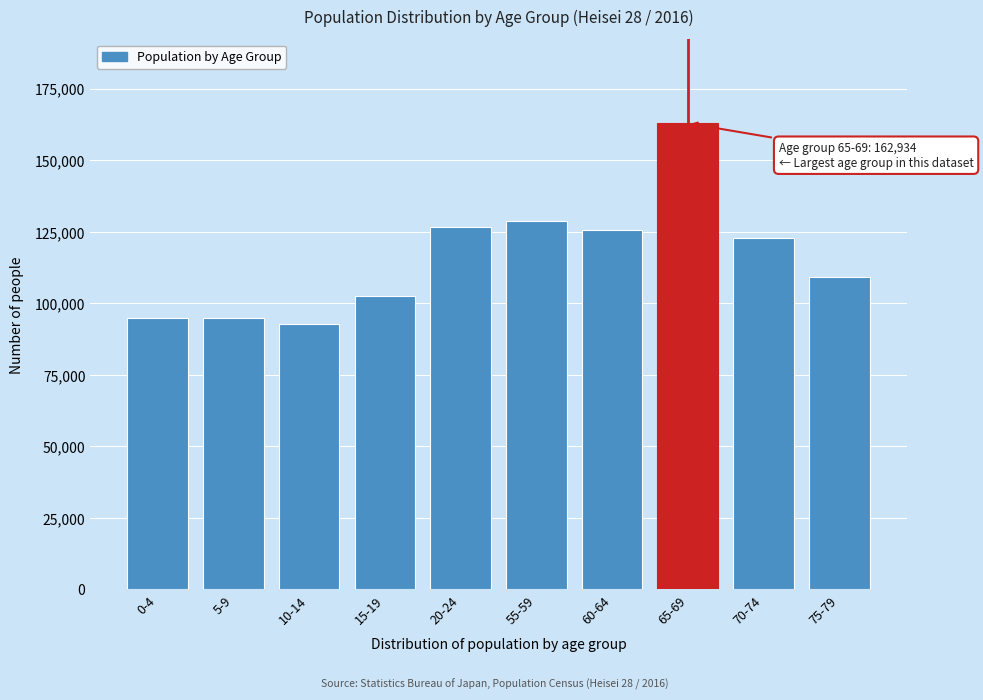

Is it true that the value at 70-74 is 46979?

False